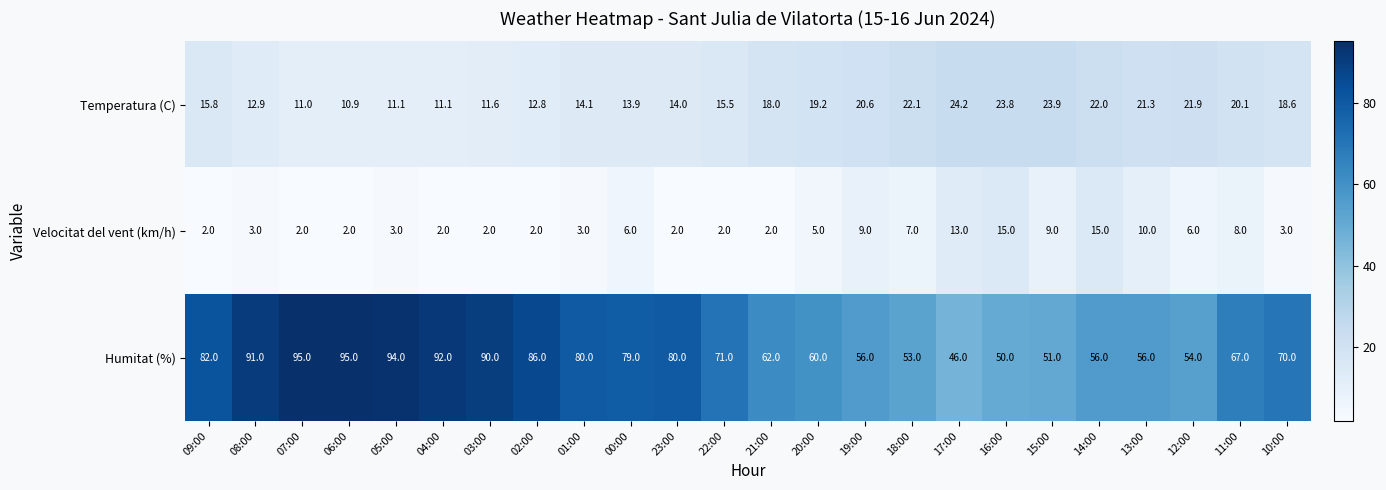

How many categories are shown in the chart?

24